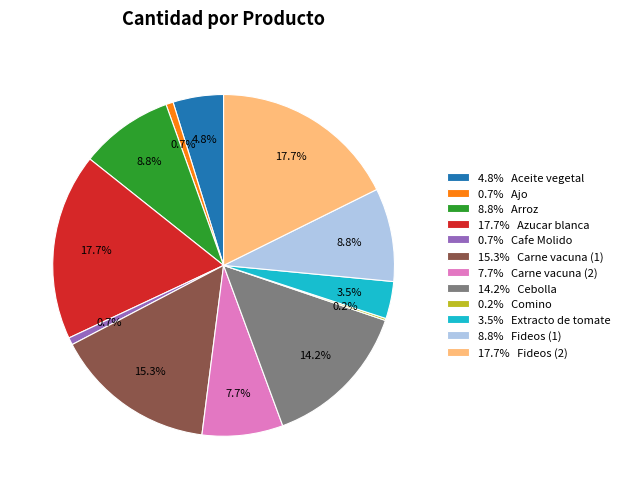

Is there a majority slice in this chart?

No